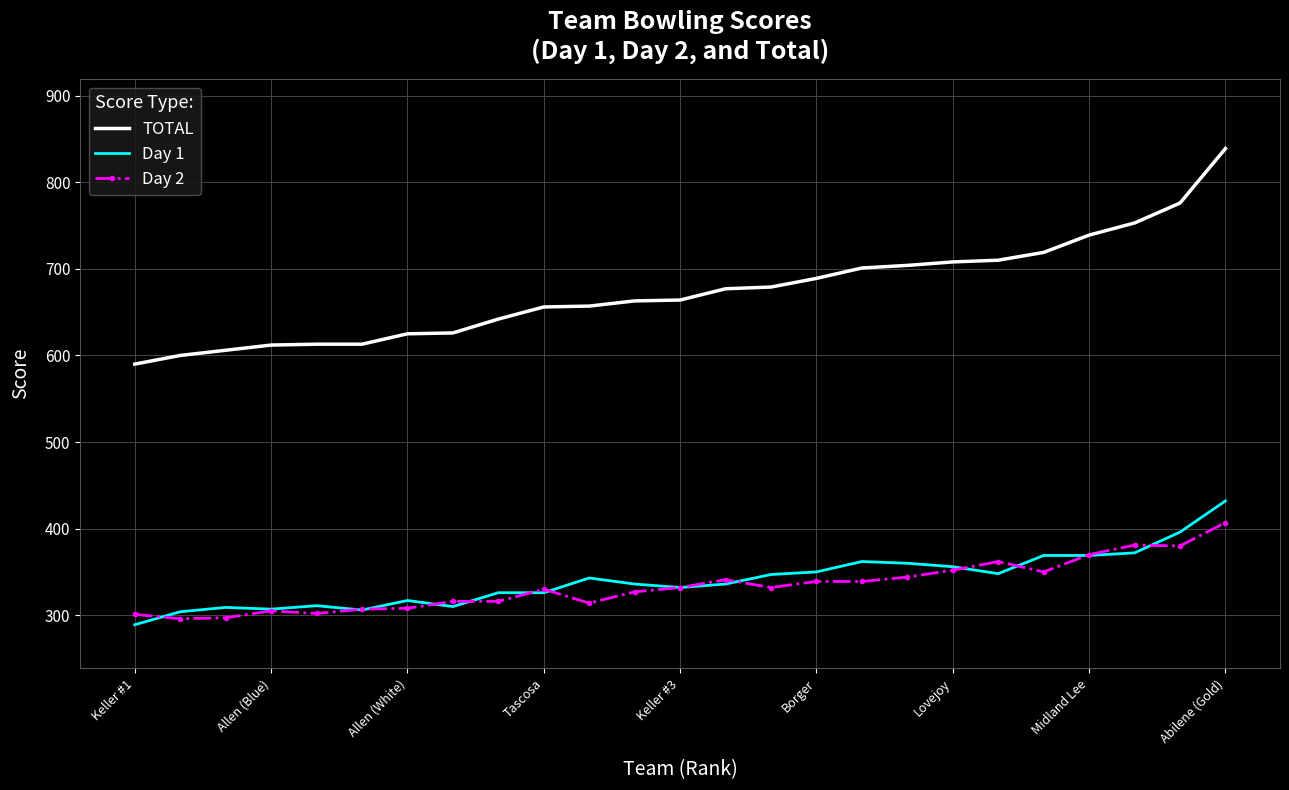

What is the maximum value shown in the chart?

839